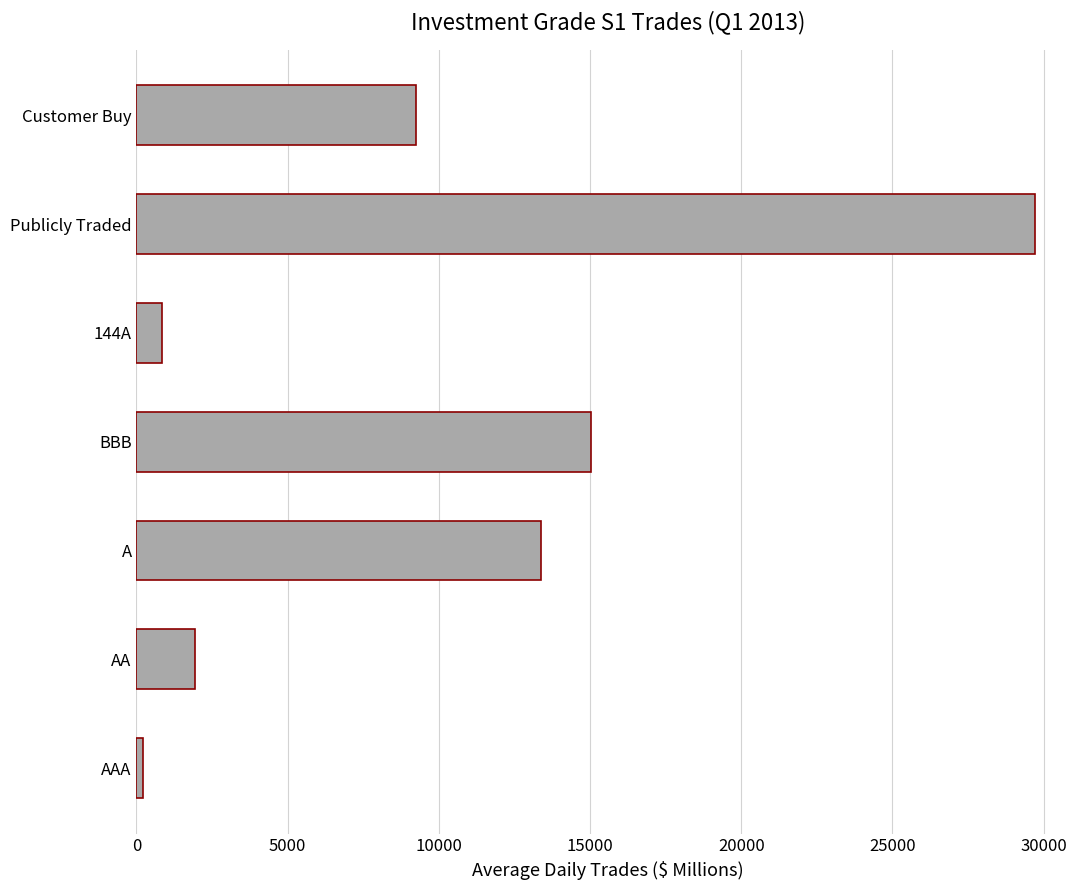

What is the change in value from 144A to Publicly Traded?

+28884.5